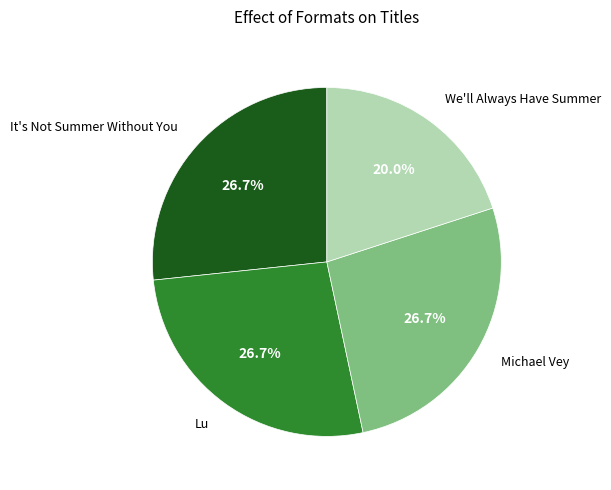

Is there any slice that represents more than half of the pie?

No